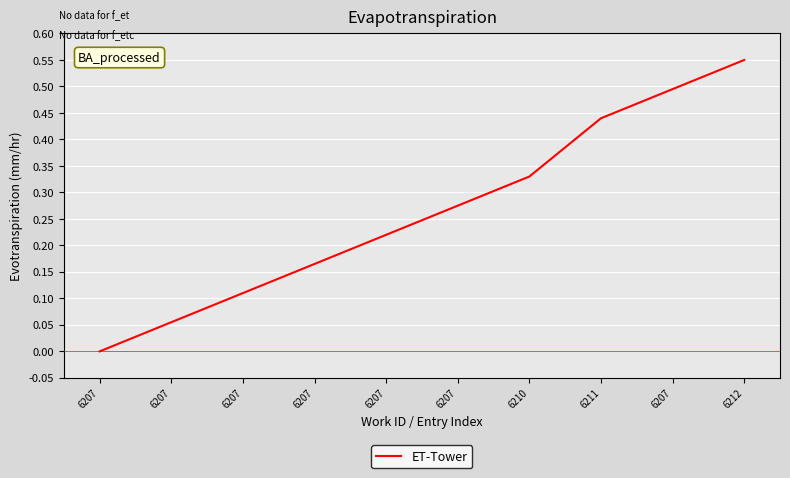

Reading left to right, list all the values displayed in this chart.

0.0	0.1	0.1	0.2	0.2	0.3	0.3	0.4	0.5	0.6